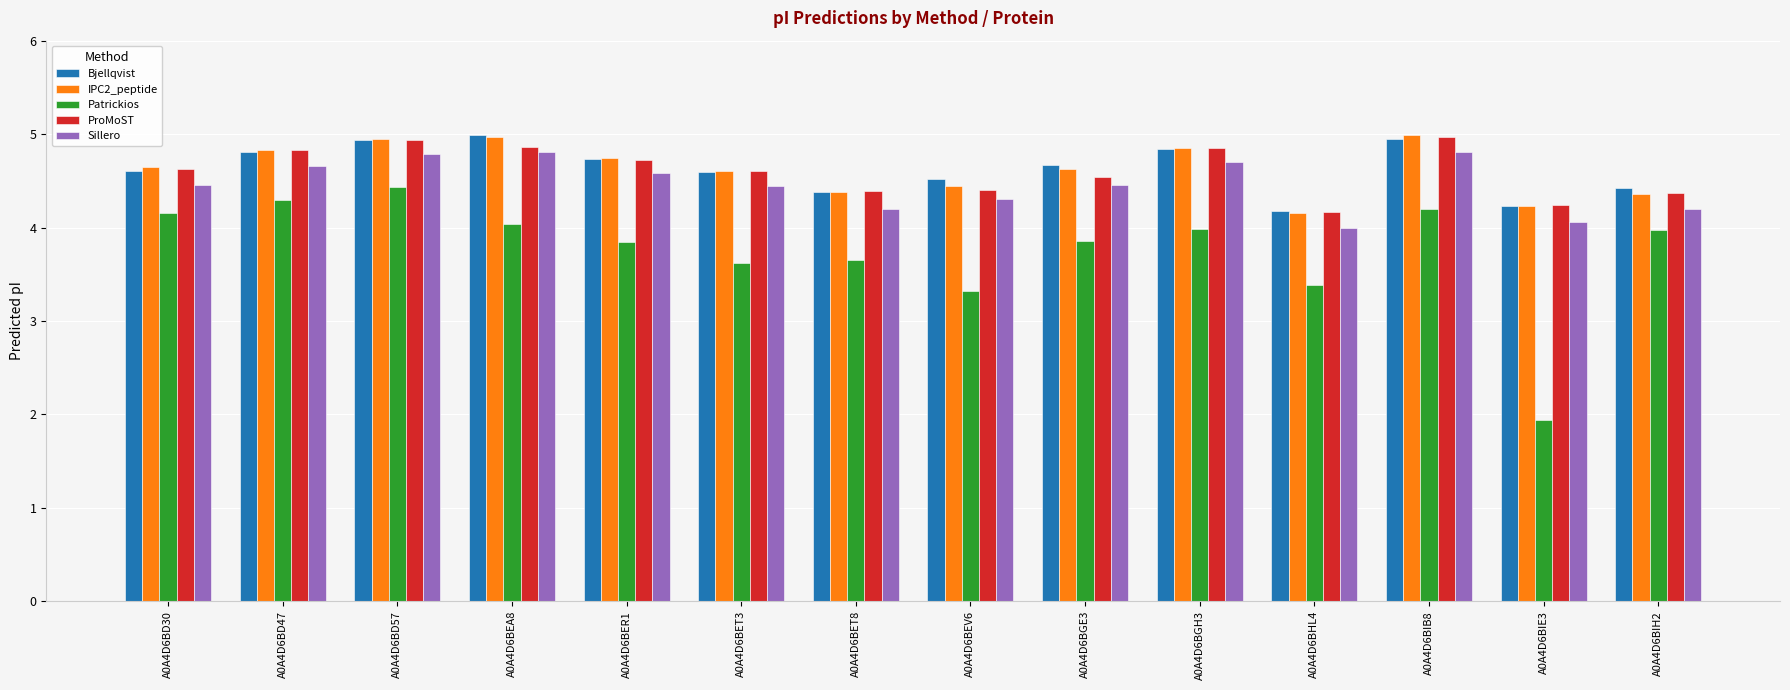

How many distinct data groups are displayed?

5